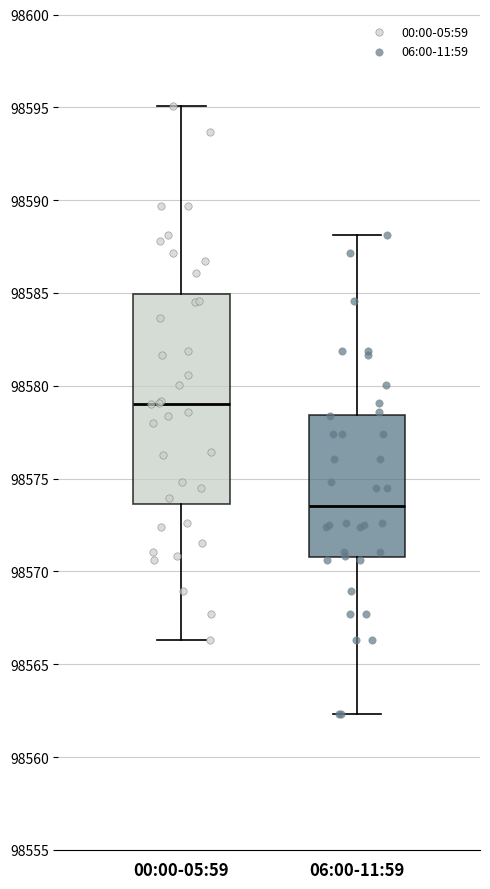

Which box has the lowest median line?

06:00-11:59